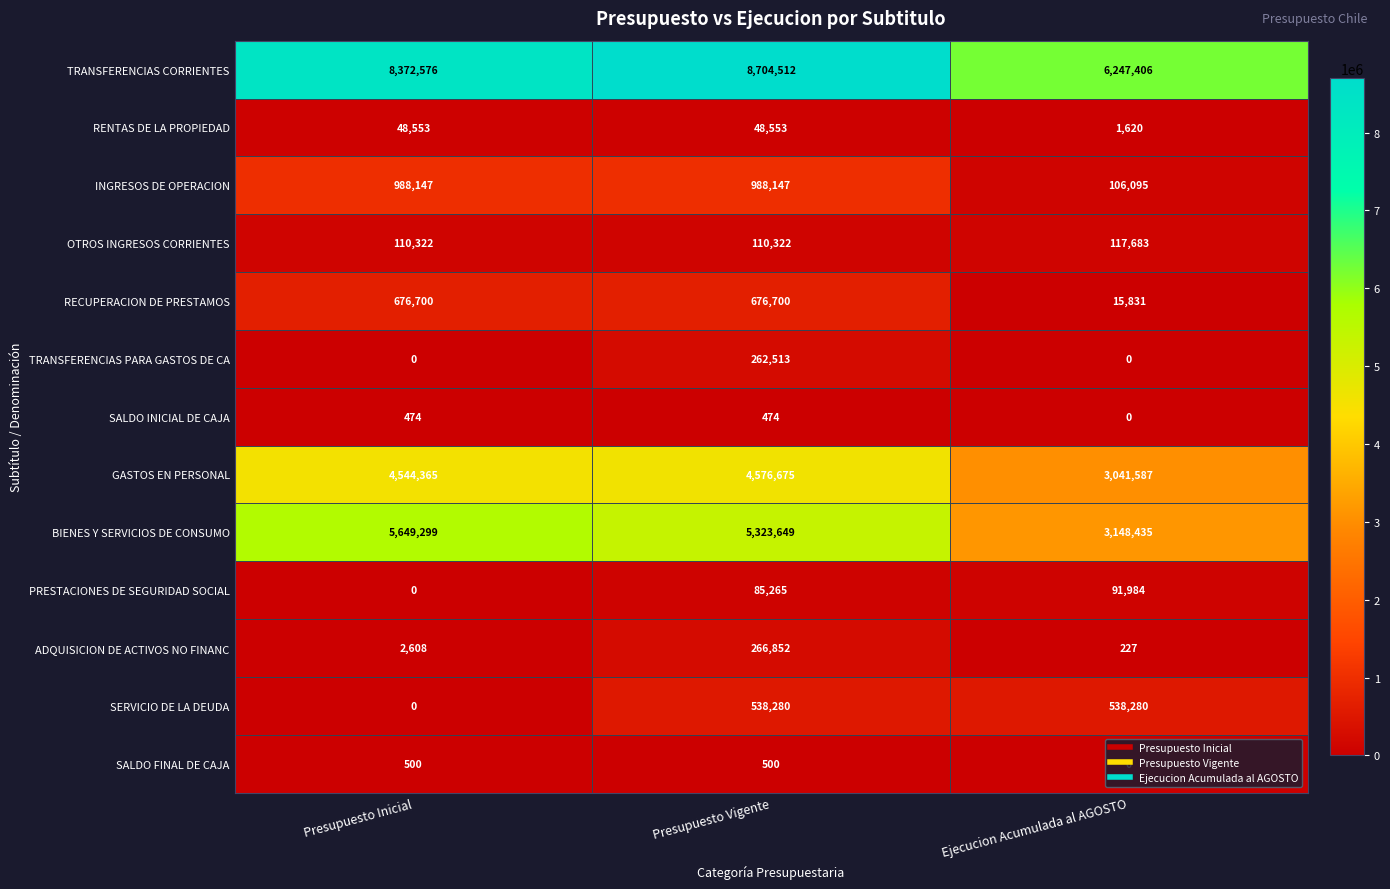

Which series has the largest range (max minus min)?

BIENES Y SERVICIOS DE CONSUMO